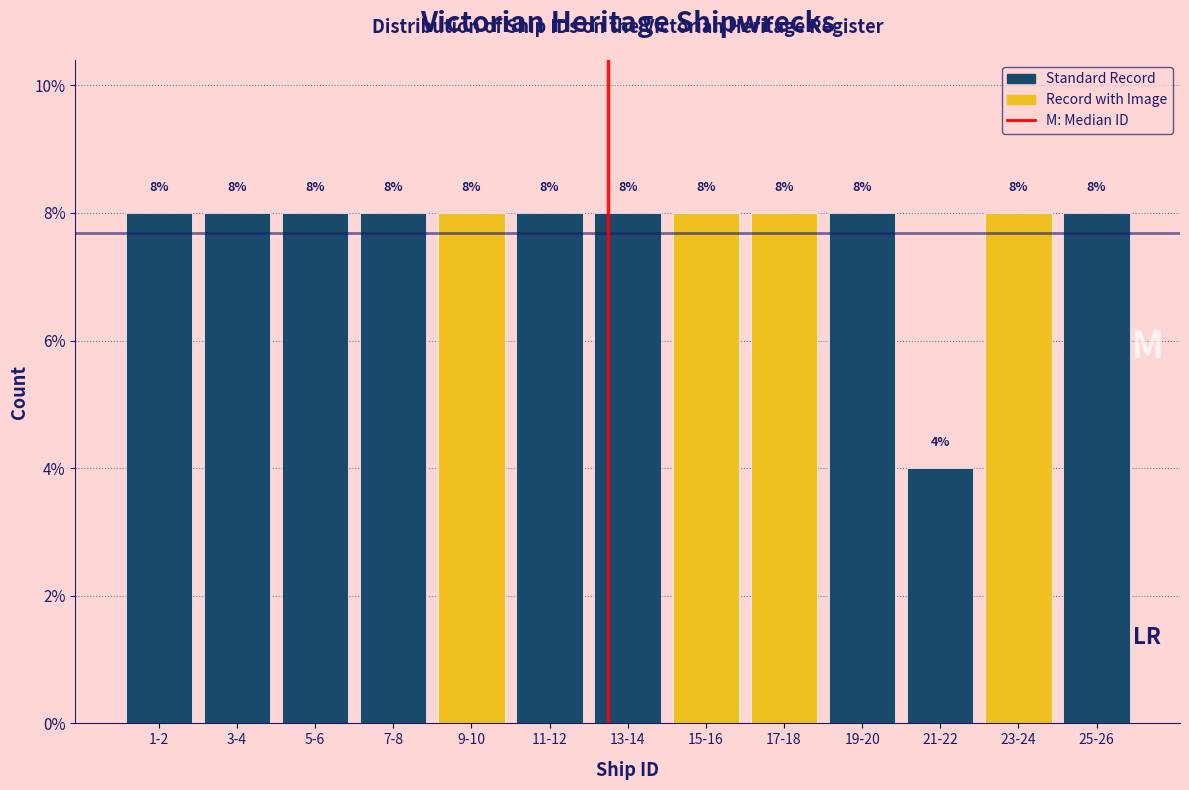

Reading left to right, what are all the values shown in this chart?

8	8	8	8	8	8	8	8	8	8	4	8	8